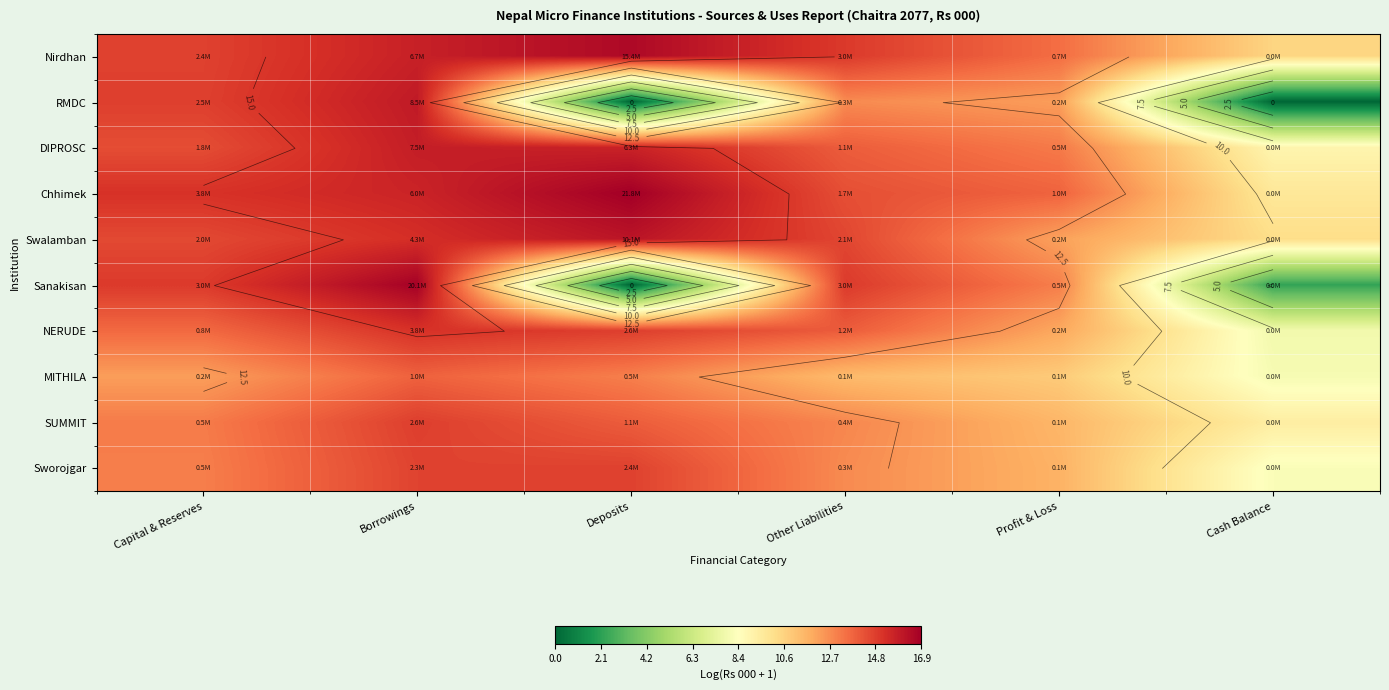

How many data points does each series have?

6